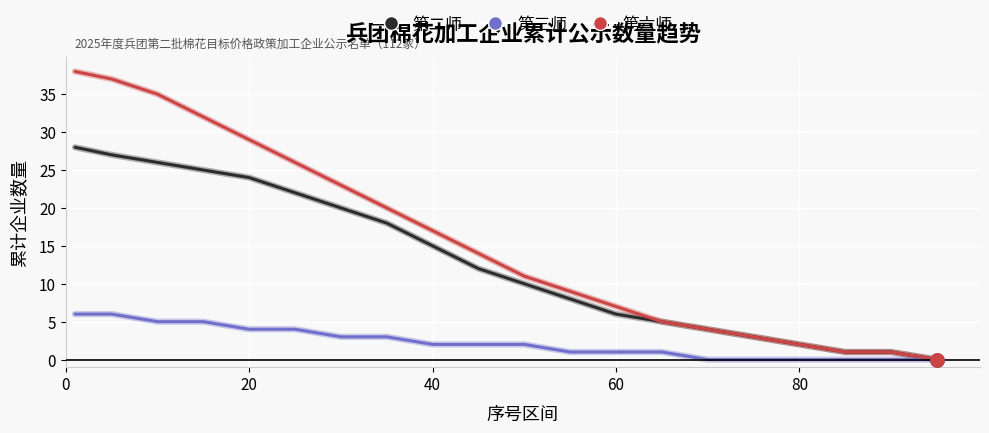

What is the greatest value displayed?

38